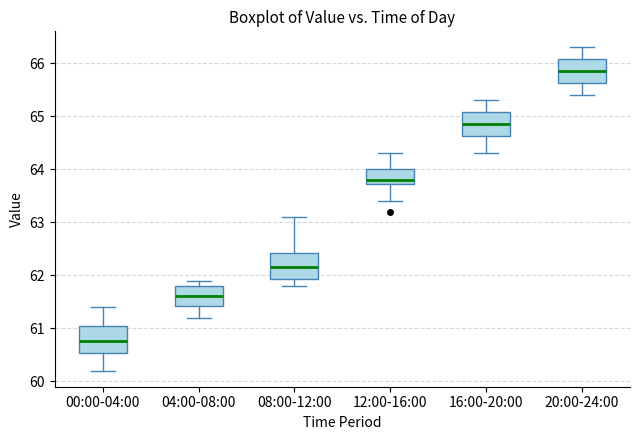

Where does the median line of the box for 04:00-08:00 sit on the y-axis? The values are not printed on the chart, so give them approximately, as read against the axis.

61.6